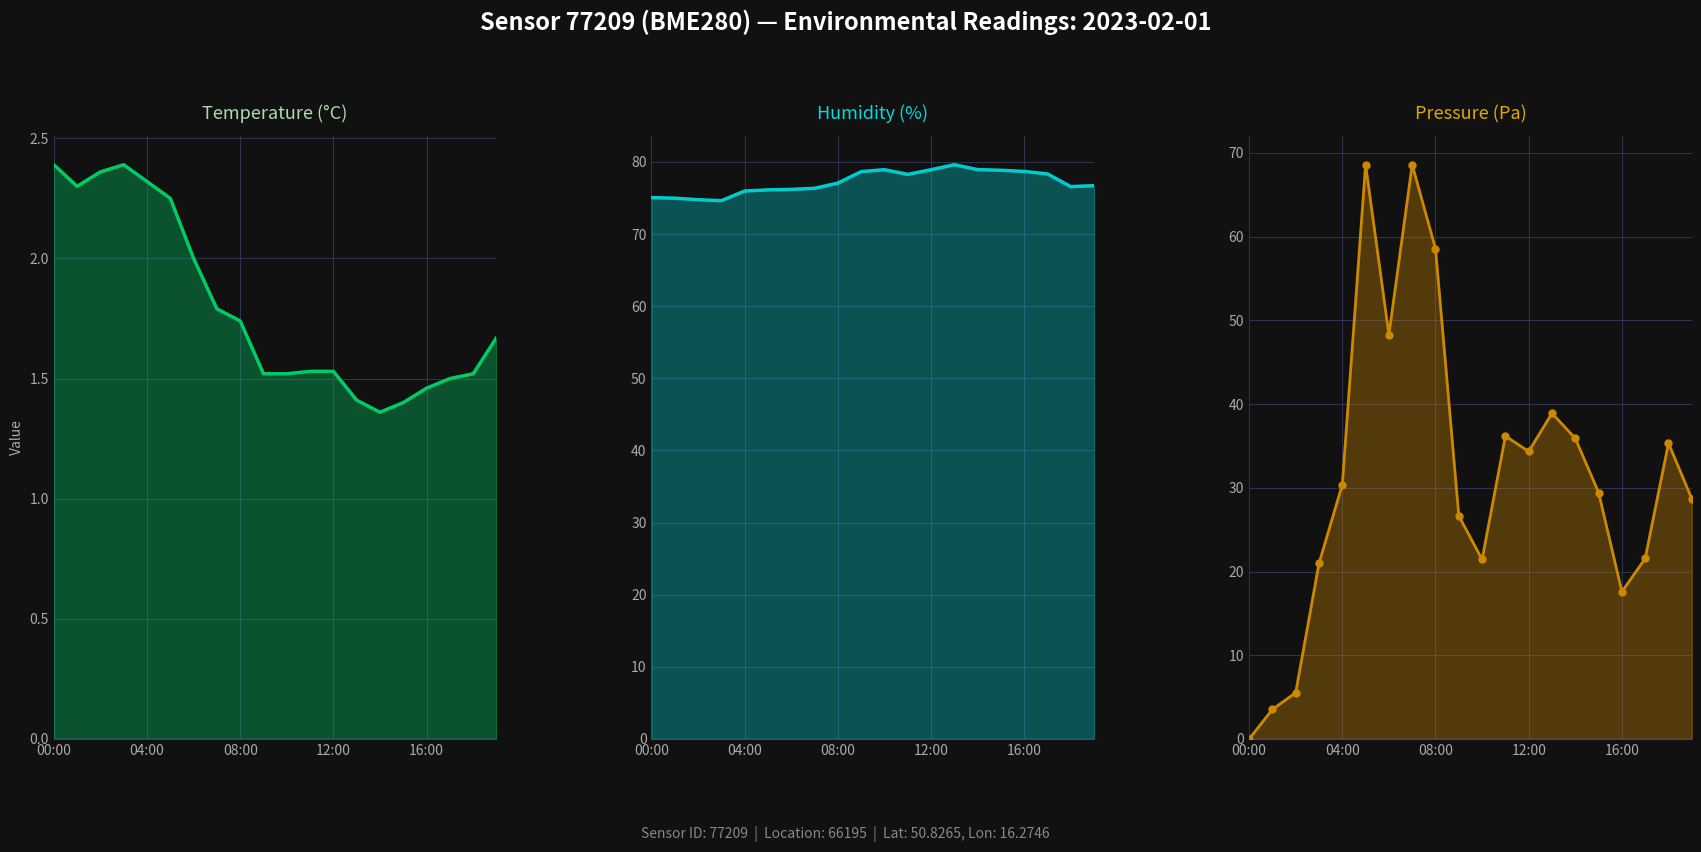

At which label is Temperature (°C) closest to 1?

14